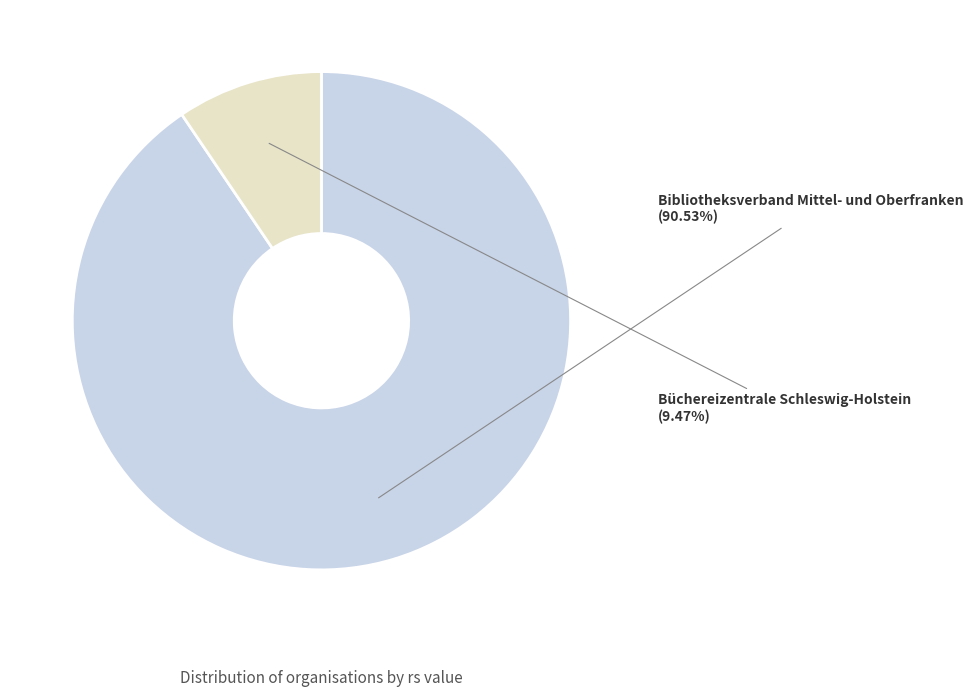

Is it true that Büchereizentrale Schleswig-Holstein is 9% of the pie?

True